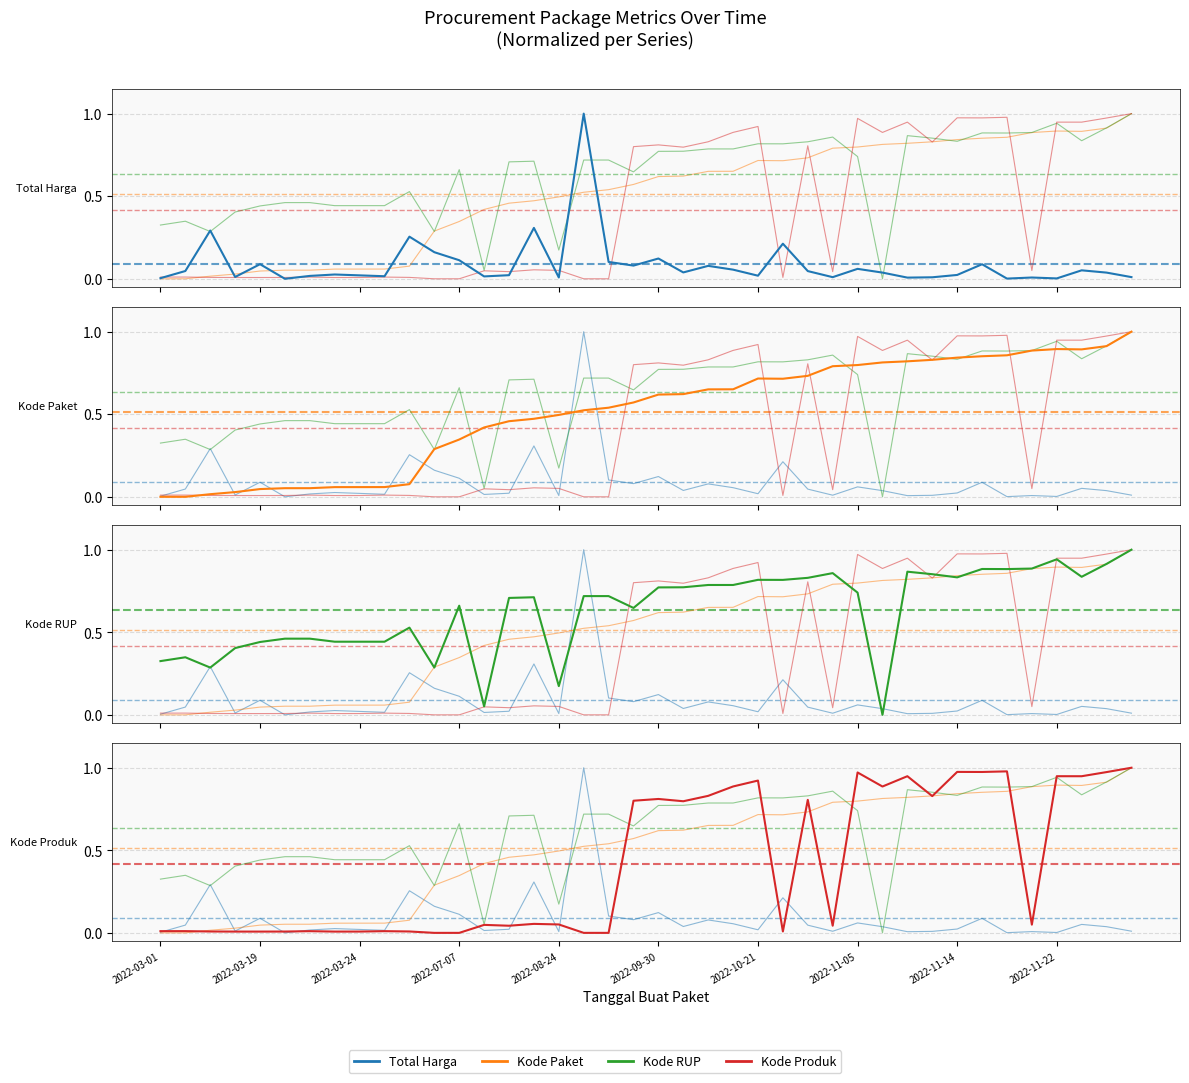

Reading left to right, extract all data points from this chart.

Kode Paket: 0.0	0.0	0.0	0.0	0.0	0.1	0.1	0.1	0.1	0.1	0.1	0.3	0.3	0.4	0.5	0.5	0.5	0.5	0.5	0.6	0.6	0.6	0.7	0.7	0.7	0.7	0.7	0.8	0.8	0.8	0.8	0.8	0.8	0.9	0.9	0.9	0.9	0.9	0.9	1.0
Kode RUP: 0.3	0.3	0.3	0.4	0.4	0.5	0.5	0.4	0.4	0.4	0.5	0.3	0.7	0.1	0.7	0.7	0.2	0.7	0.7	0.6	0.8	0.8	0.8	0.8	0.8	0.8	0.8	0.9	0.7	0.0	0.9	0.9	0.8	0.9	0.9	0.9	0.9	0.8	0.9	1.0
Kode Produk: 0.0	0.0	0.0	0.0	0.0	0.0	0.0	0.0	0.0	0.0	0.0	0.0	0.0	0.0	0.0	0.1	0.1	0.0	0.0	0.8	0.8	0.8	0.8	0.9	0.9	0.0	0.8	0.0	1.0	0.9	0.9	0.8	1.0	1.0	1.0	0.0	0.9	0.9	1.0	1.0
Total Harga: 0.0	0.0	0.3	0.0	0.1	0.0	0.0	0.0	0.0	0.0	0.3	0.2	0.1	0.0	0.0	0.3	0.0	1.0	0.1	0.1	0.1	0.0	0.1	0.1	0.0	0.2	0.0	0.0	0.1	0.0	0.0	0.0	0.0	0.1	0.0	0.0	0.0	0.1	0.0	0.0